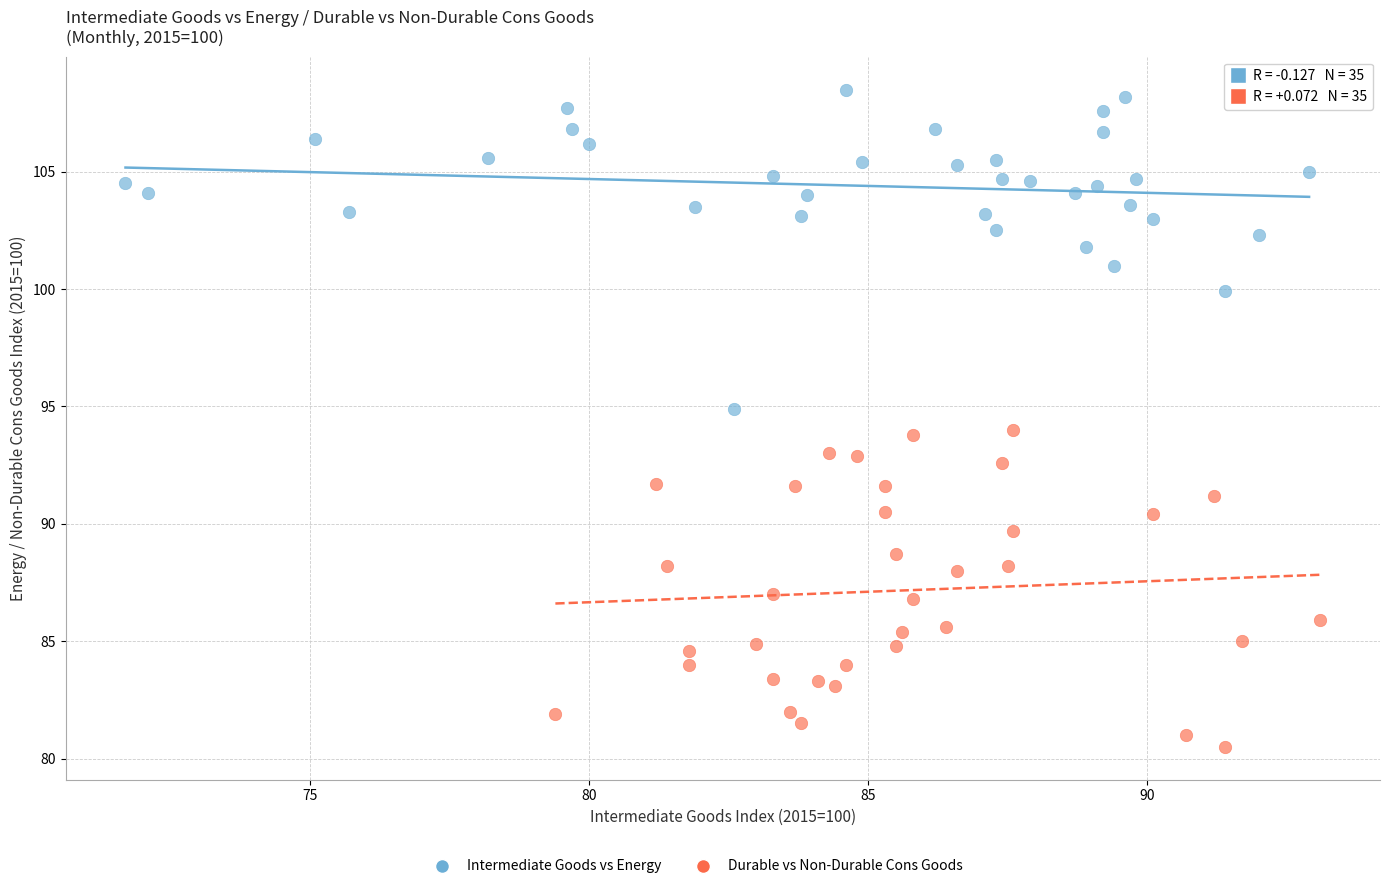

Which series contains the lowest Y value?

Durable vs Non-Durable Cons Goods